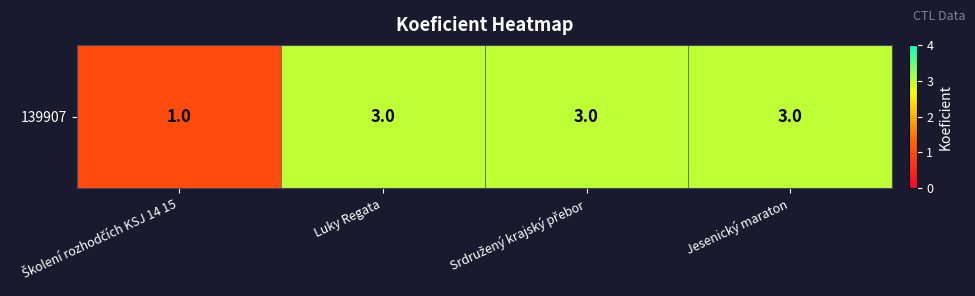

What is the change in value from Školení rozhodčích KSJ 14 15 to Luky Regata?

+2